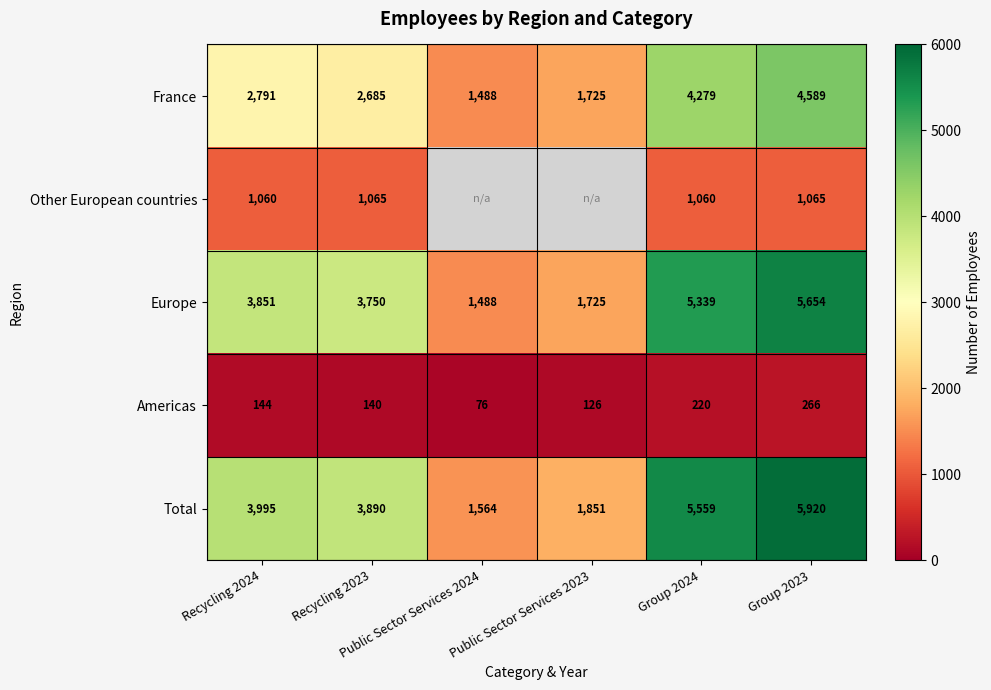

What is the average value of the Americas series?

162